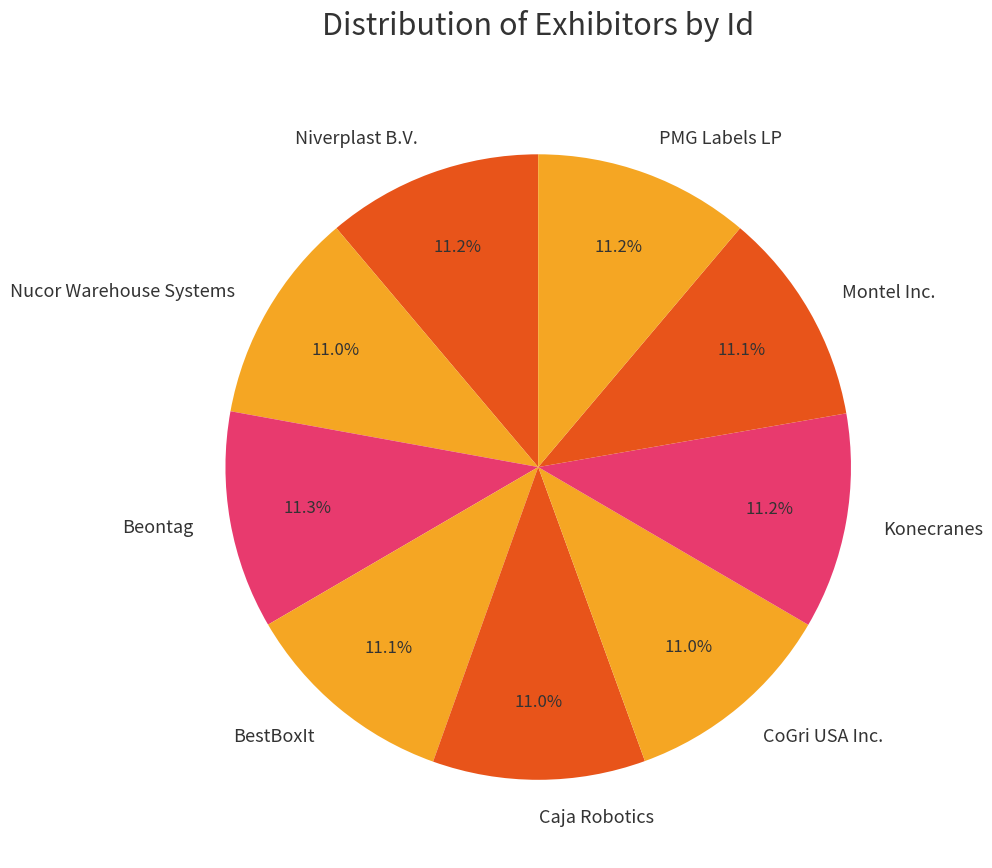

Count the number of slices in the pie.

9